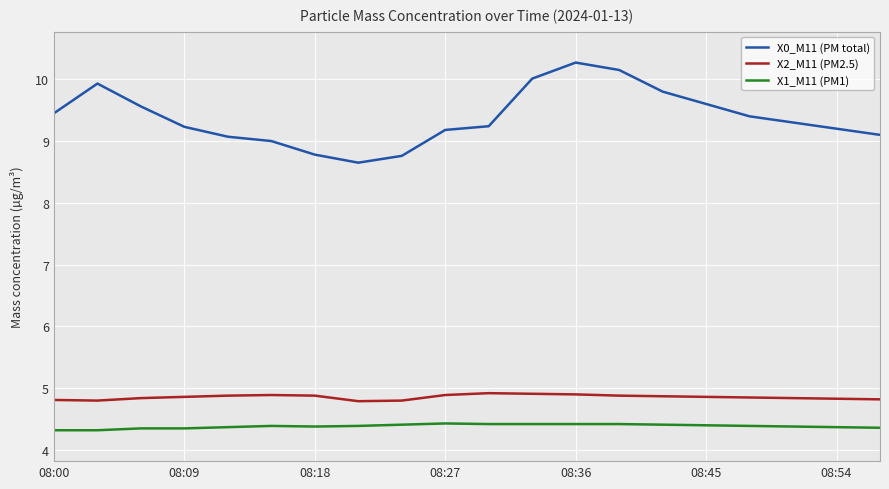

Rank the series by their maximum value, from highest to lowest.

X0_M11 (PM total), X2_M11 (PM2.5), X1_M11 (PM1)